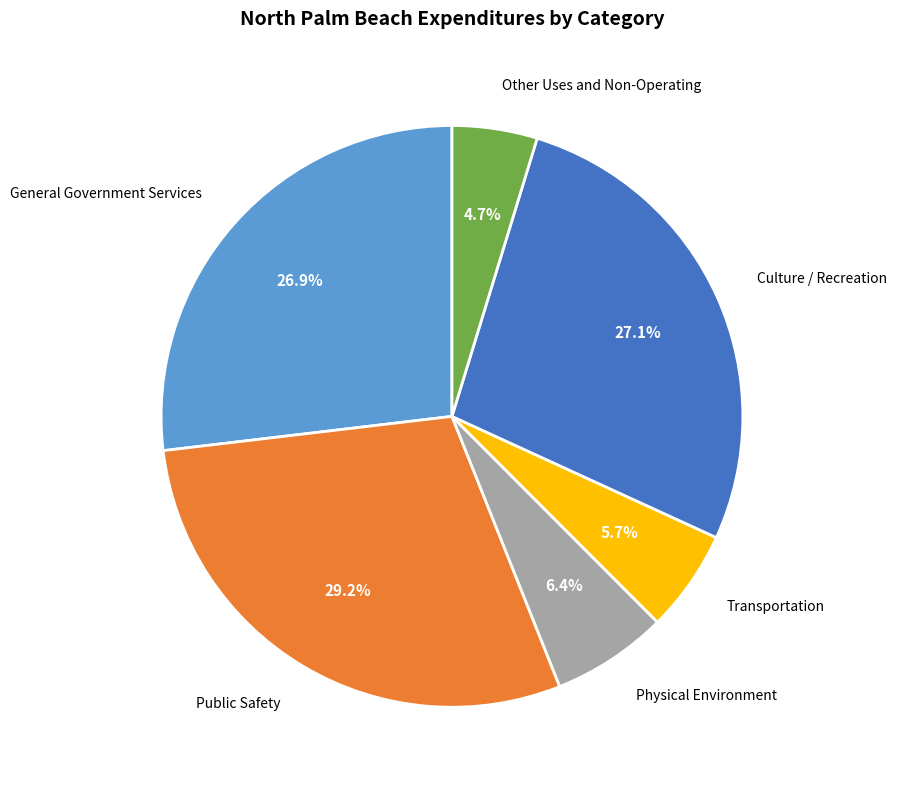

The Transportation slice represents 1% of the pie. True or false?

False